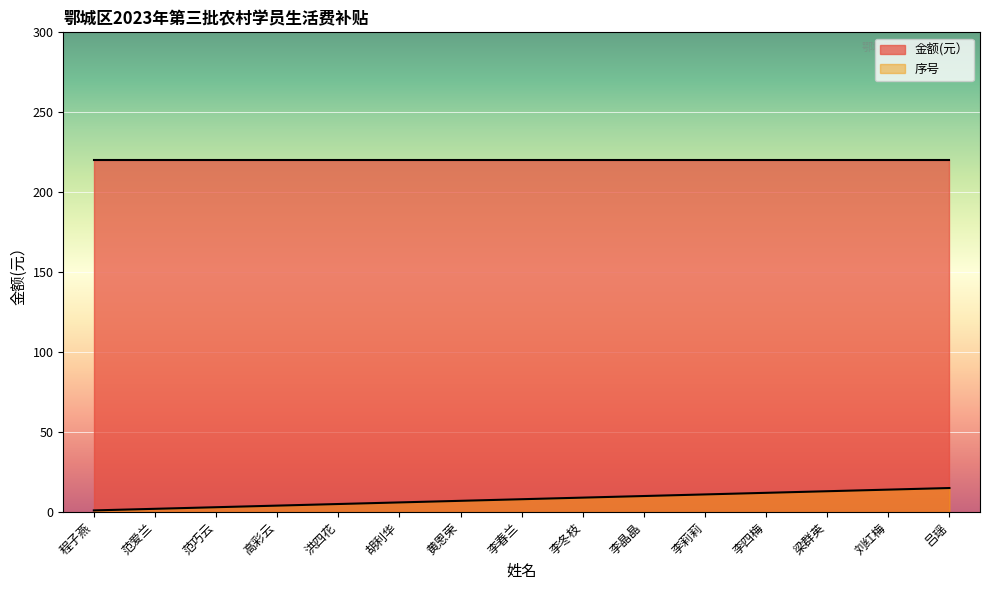

Does the chart display data point markers on the line(s)?

No